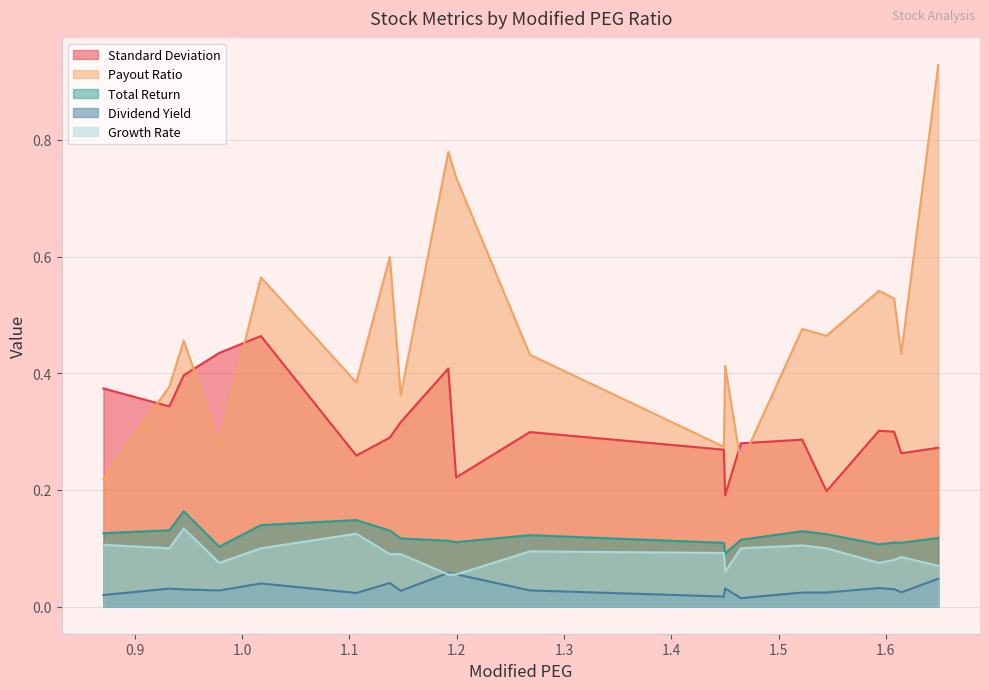

How many series are shown in this chart?

5